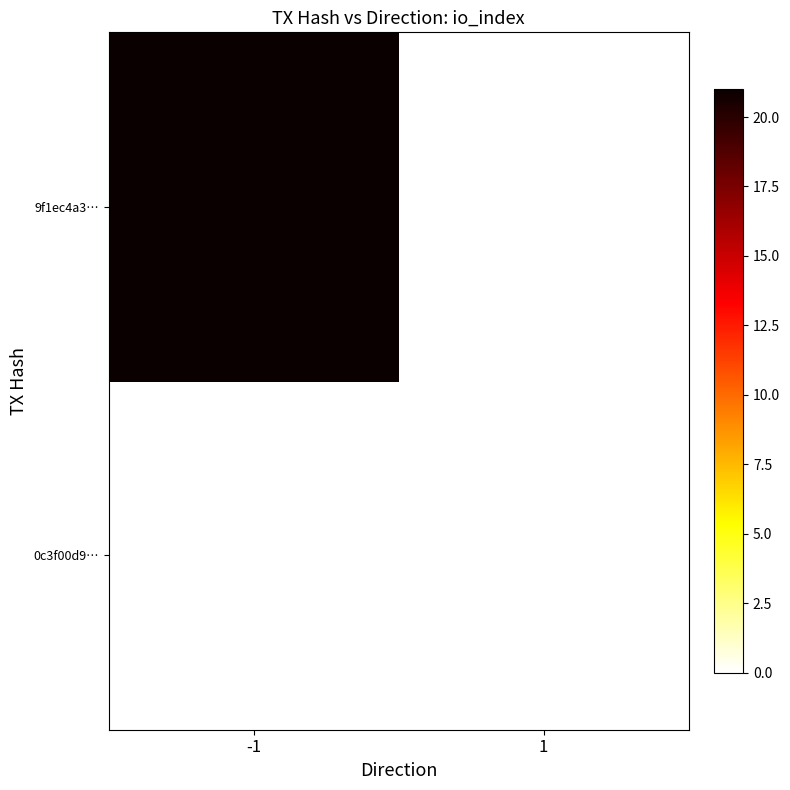

Reading left to right, what are all the values shown in this chart?

0c3f00d9…: -1=0	1=0
9f1ec4a3…: -1=21	1=0